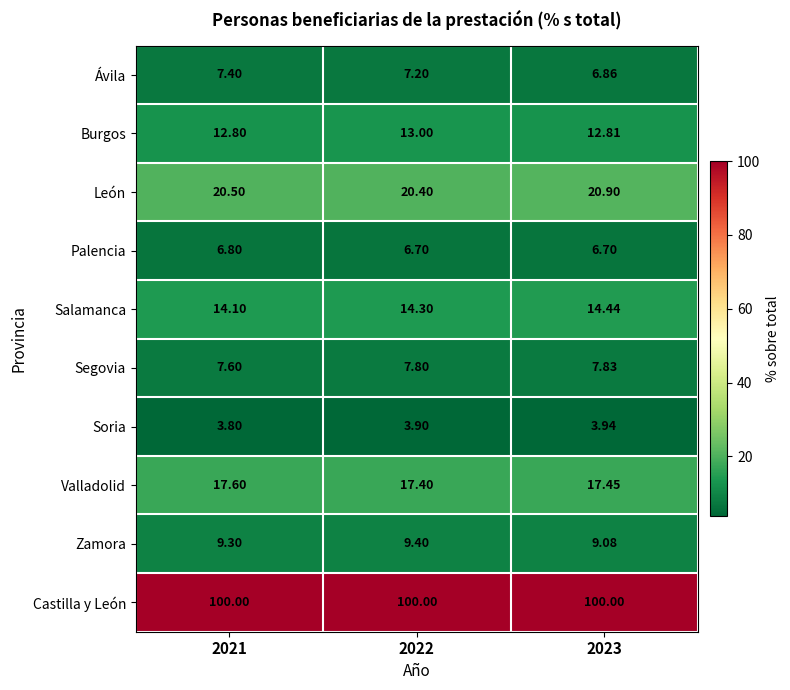

Which series has the widest spread of values?

Ávila